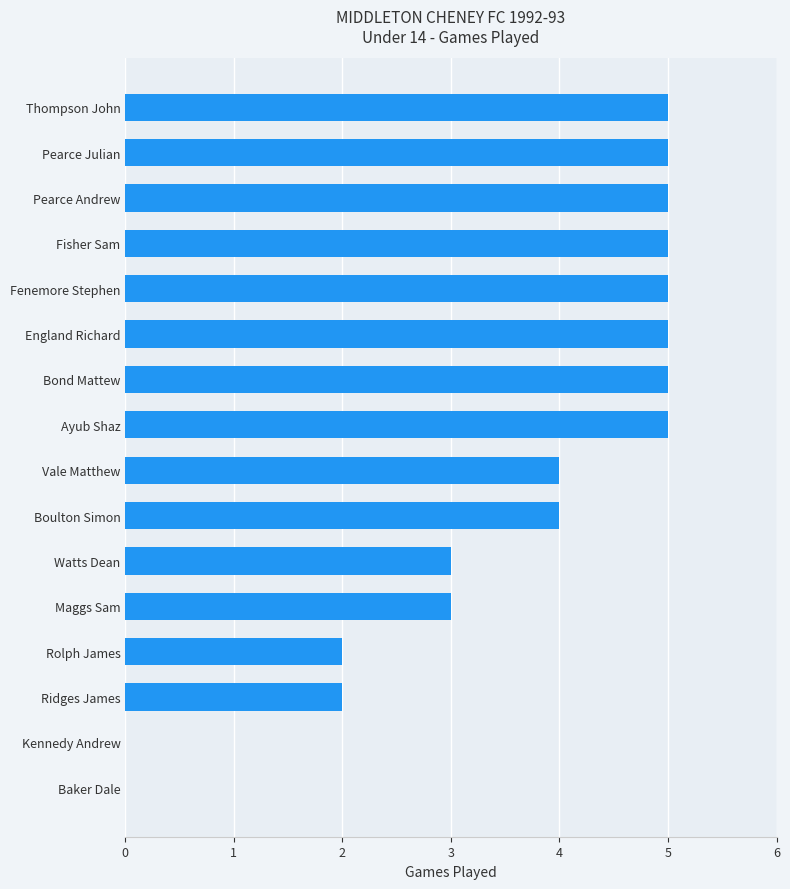

The value at Kennedy Andrew is -3. True or false?

False